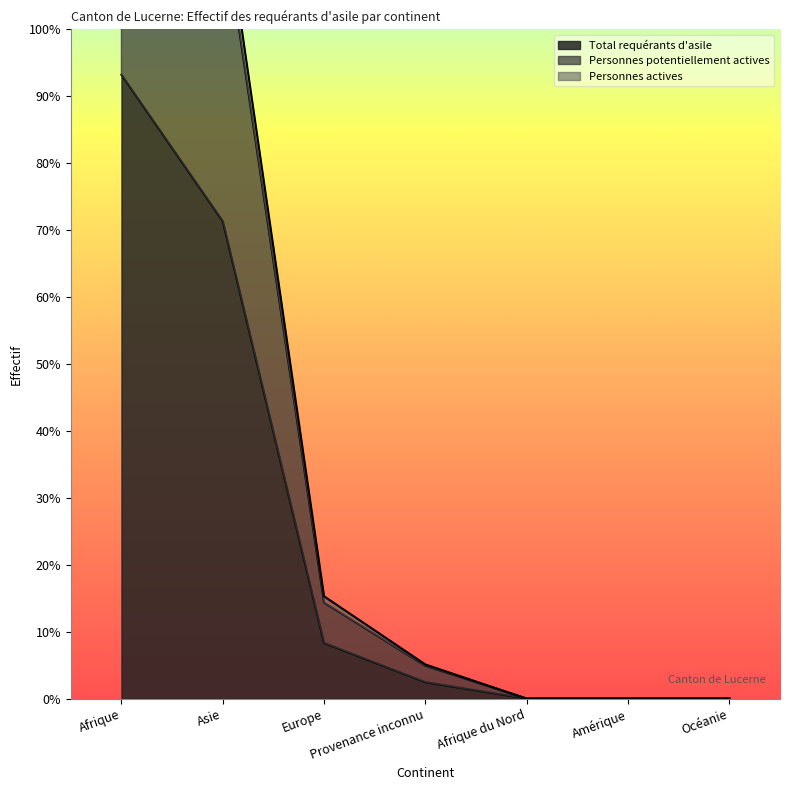

What position from the left is Asie?

2